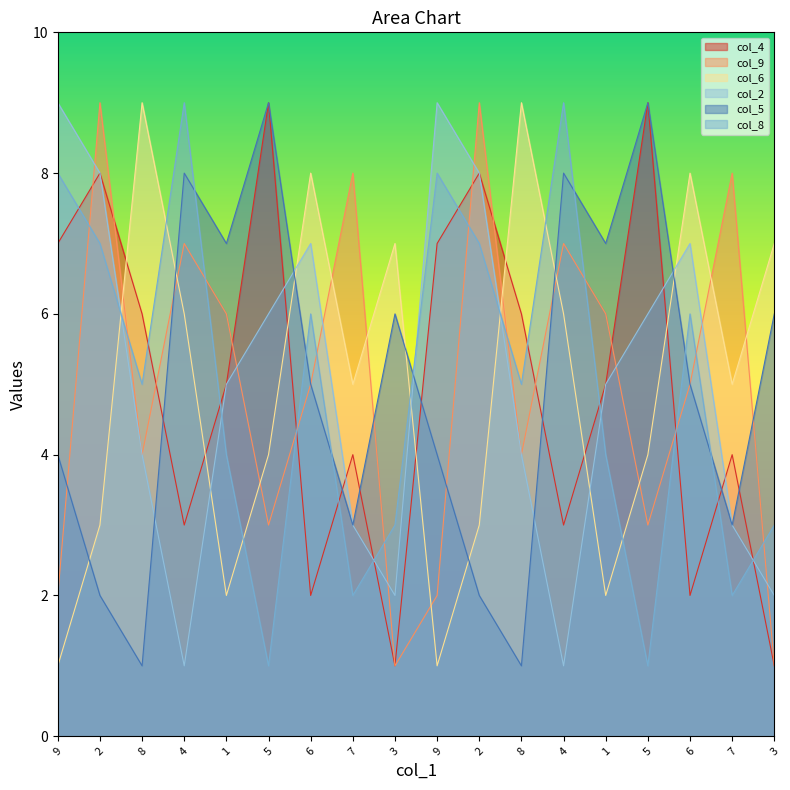

What is the label of the 3rd point from the left?

8